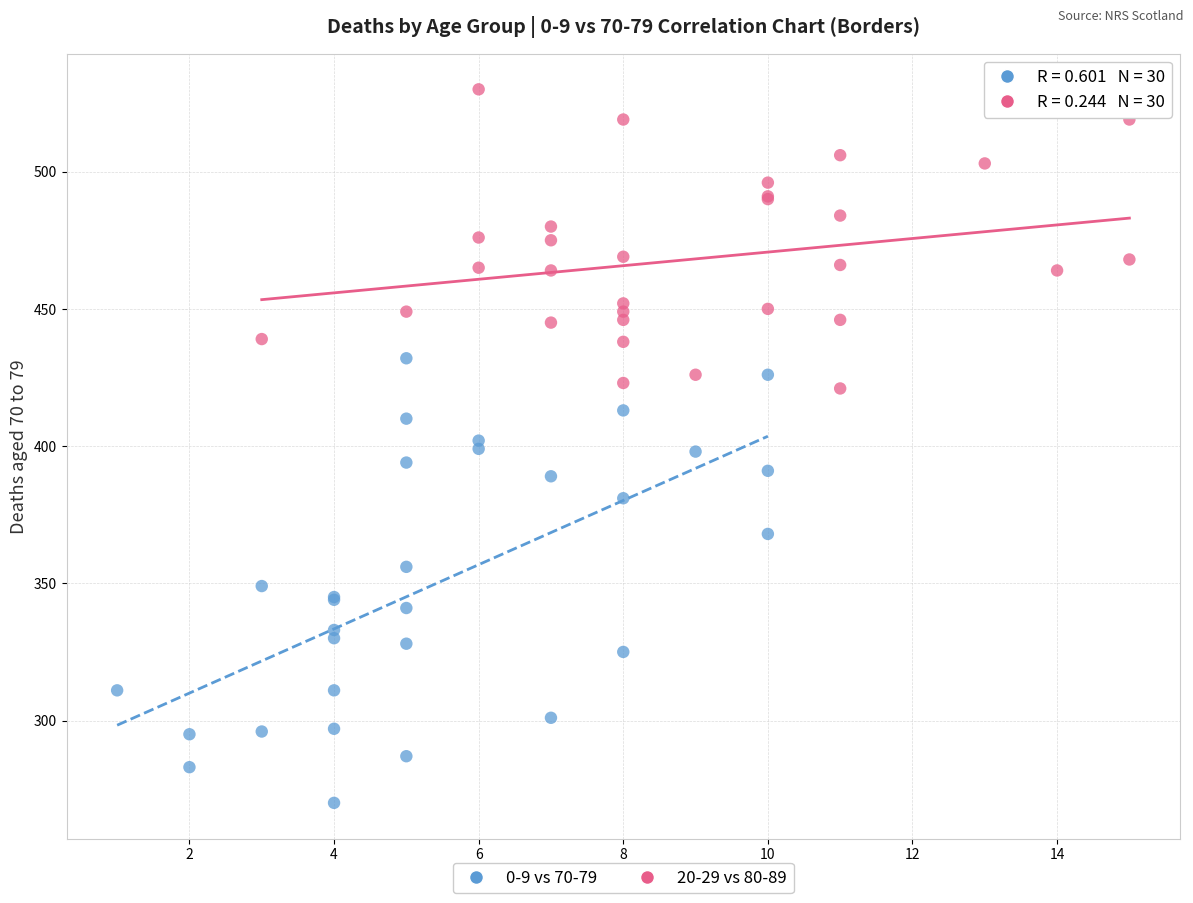

Which series has the largest Y range (max minus min)?

0-9 vs 70-79